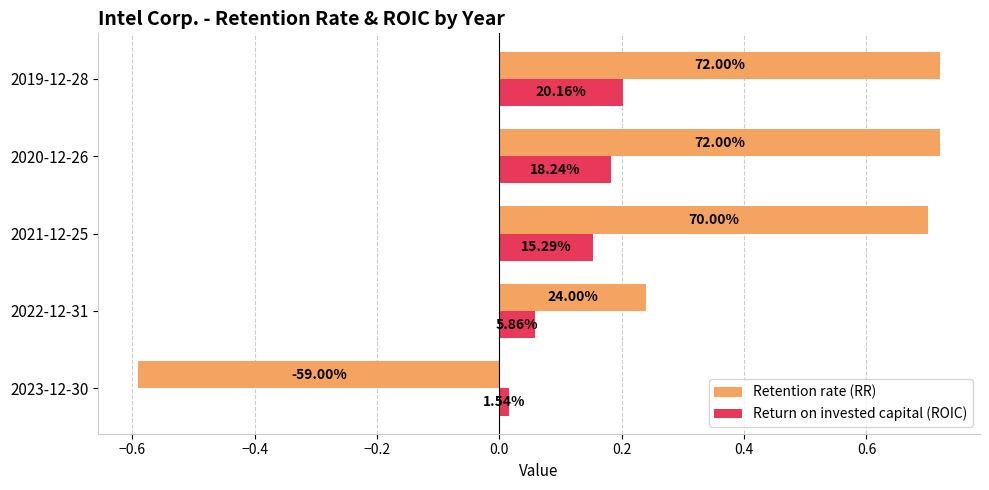

Which series has the widest spread of values?

Retention rate (RR)